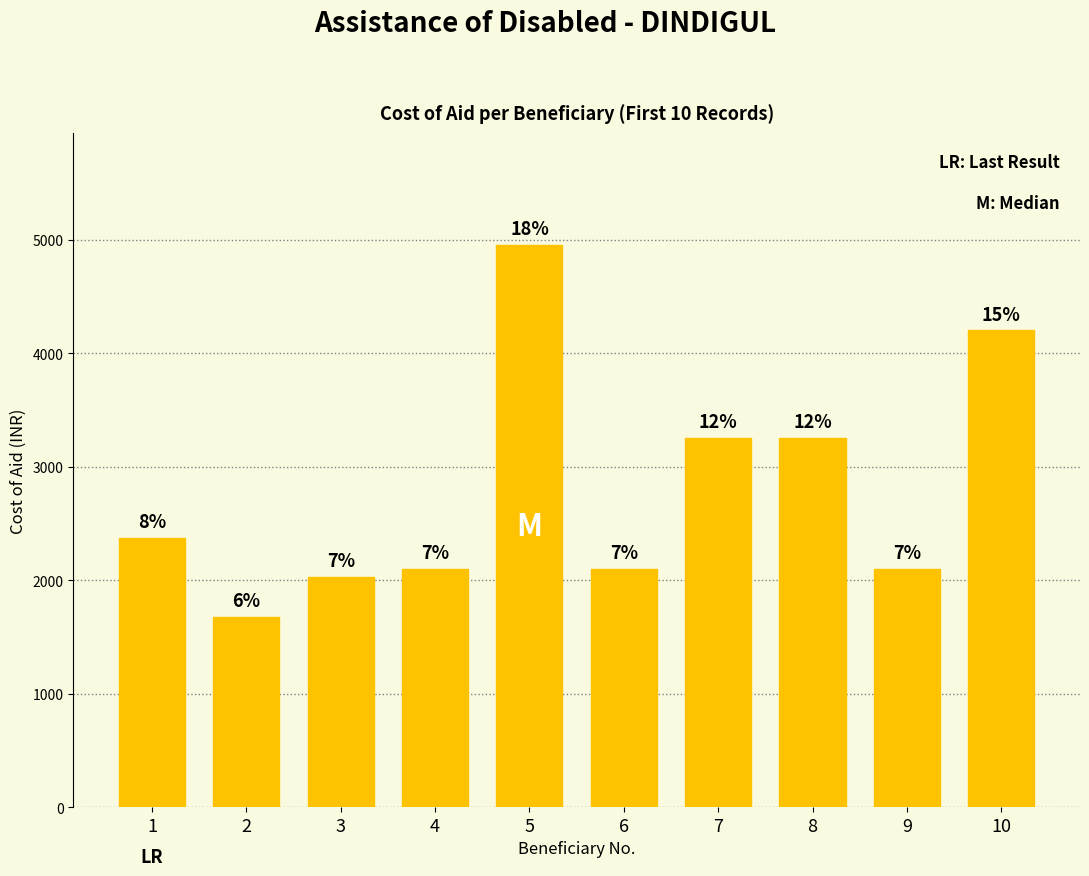

What is the difference between the maximum and minimum values?

3275